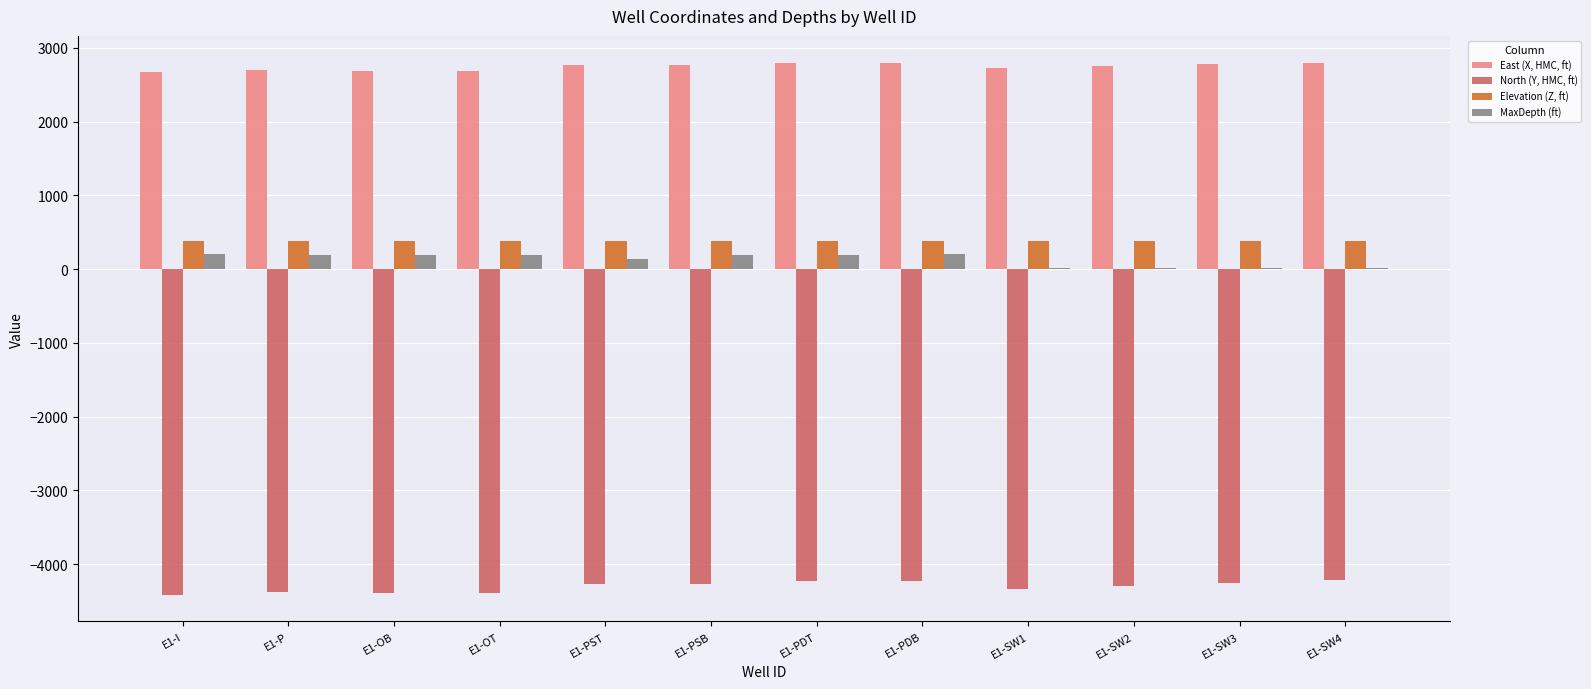

What value does the East (X, HMC, ft) series have at E1-SW1?

2722.5